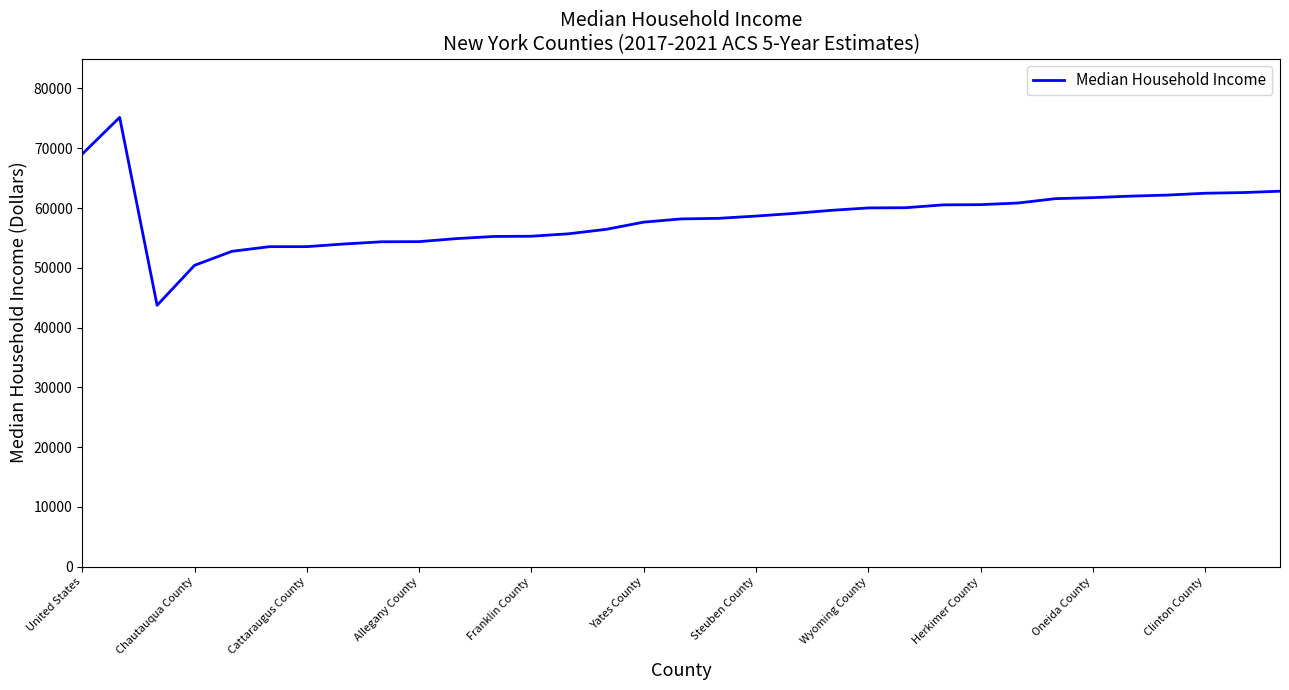

What is the minimum value shown in the chart?

43726